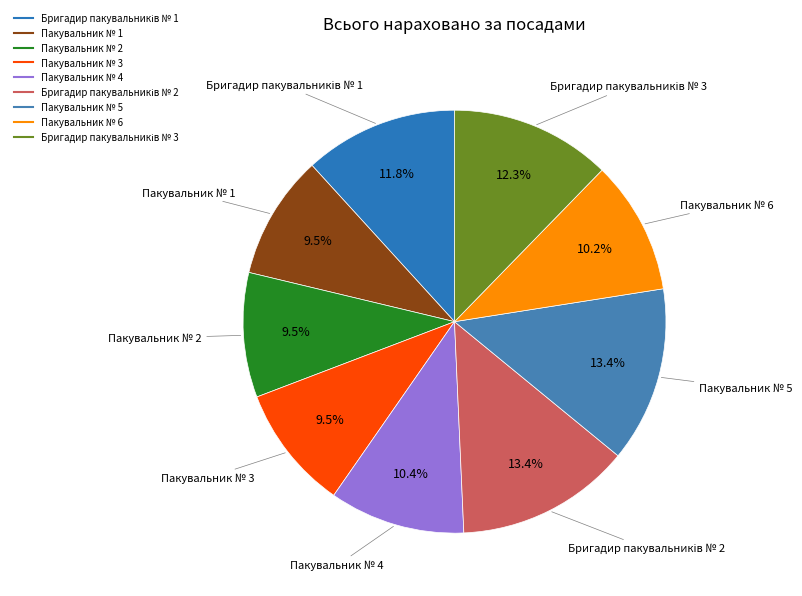

Does Пакувальник № 5 account for over 50% of the chart?

No